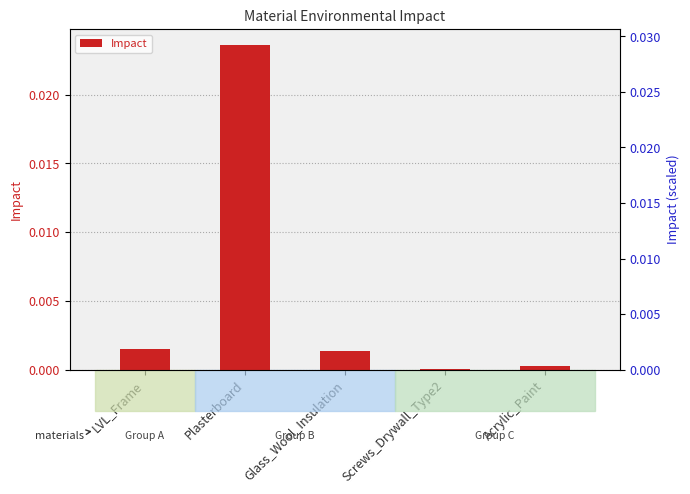

Which category has the highest value across all series?

Plasterboard